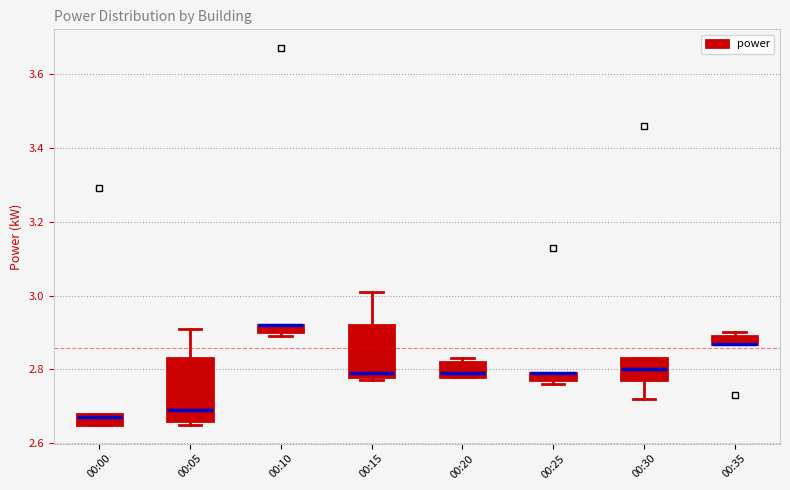

Which box is the tallest, from its lower edge to its upper edge?

00:05